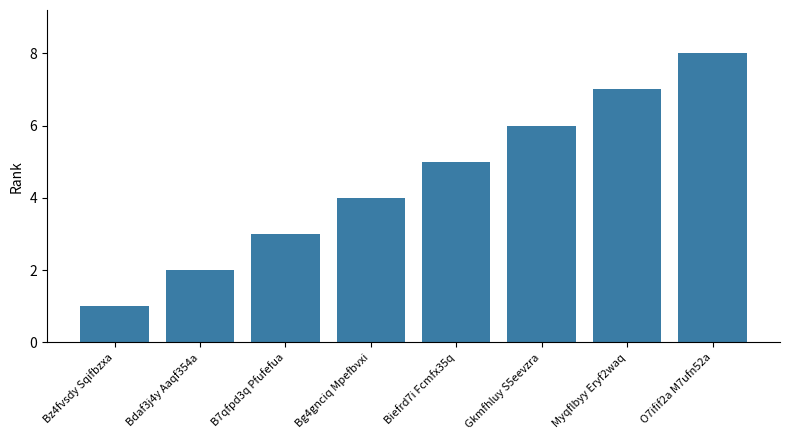

The value at O7ifif2a M7ufn52a is 8. True or false?

True